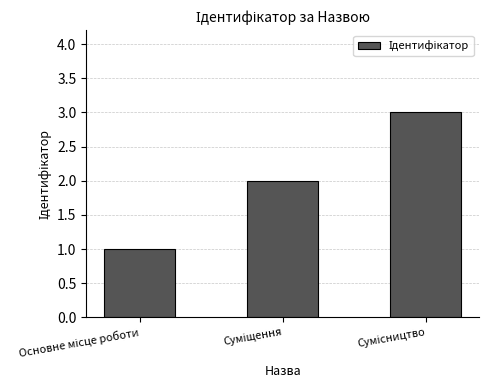

What is the maximum value shown in the chart?

3